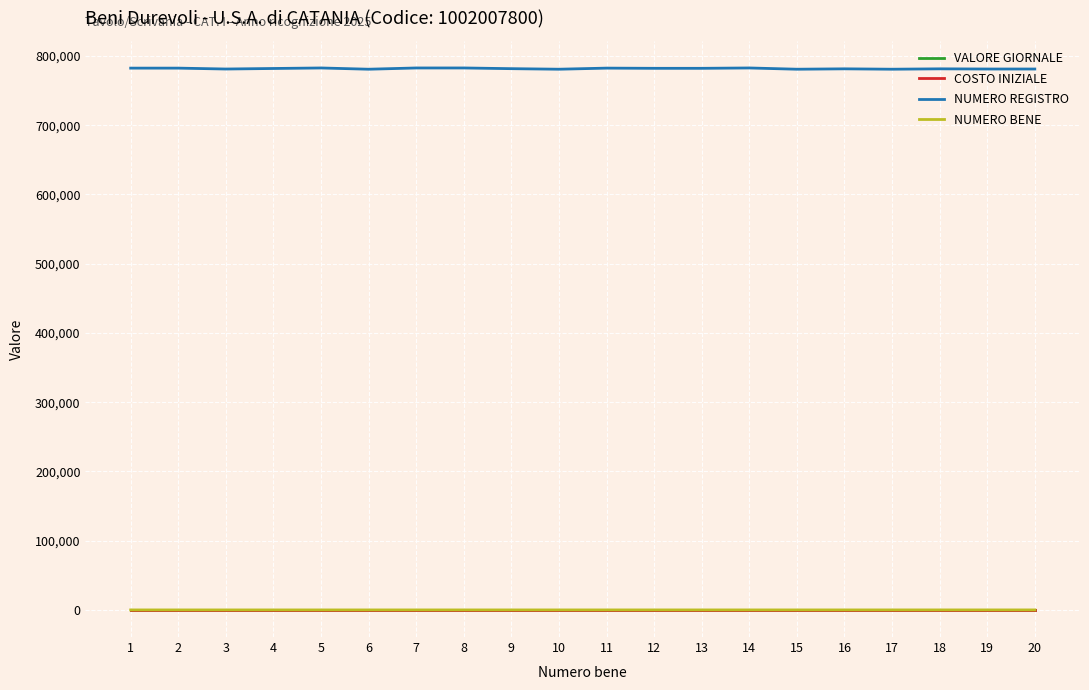

What is the difference between the highest and lowest values at 15?

780877.0